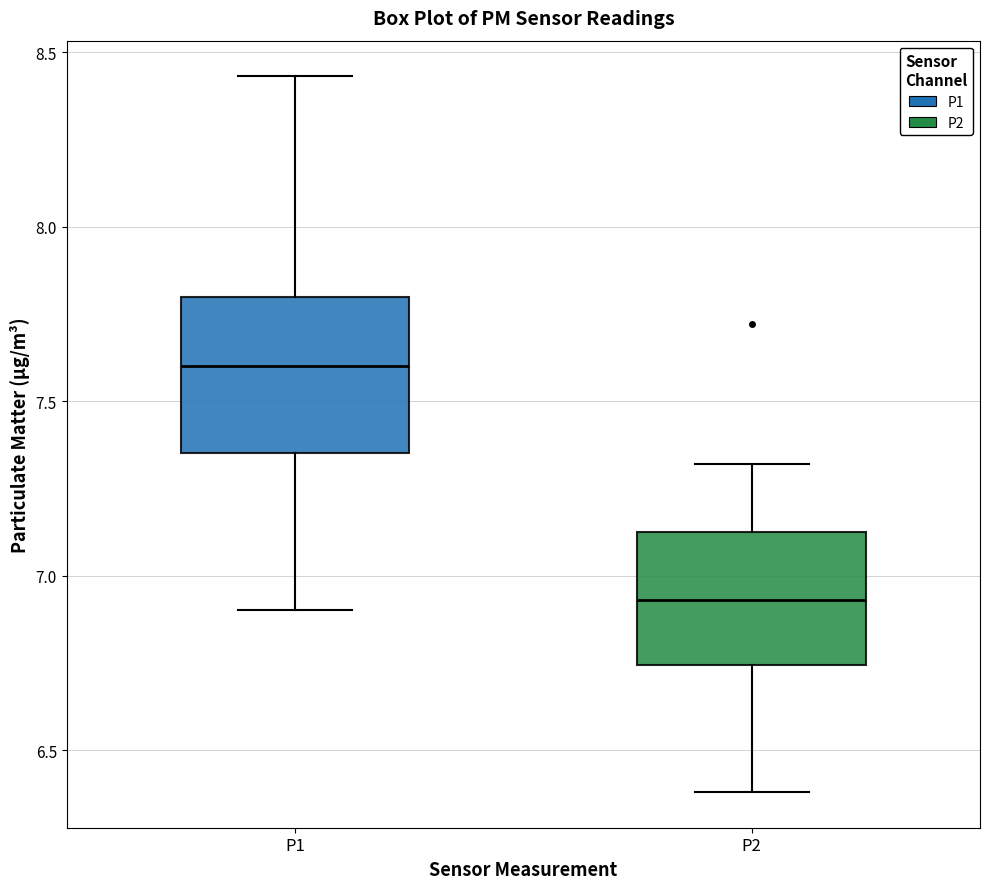

Which box has the lowest median line?

P2